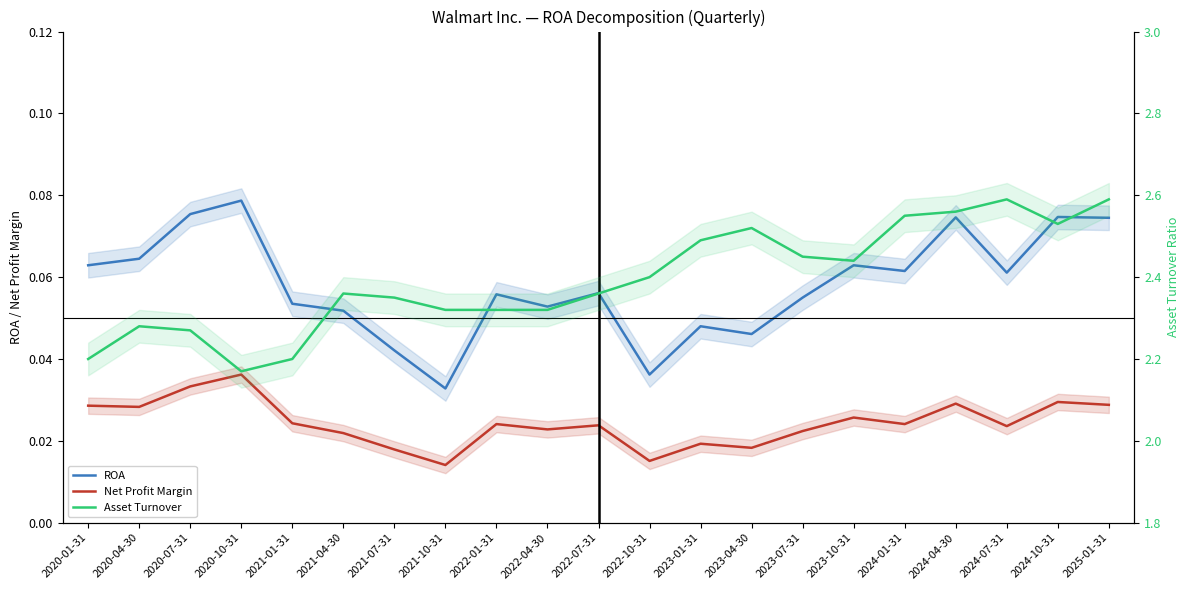

How many lines are shown in the chart?

3